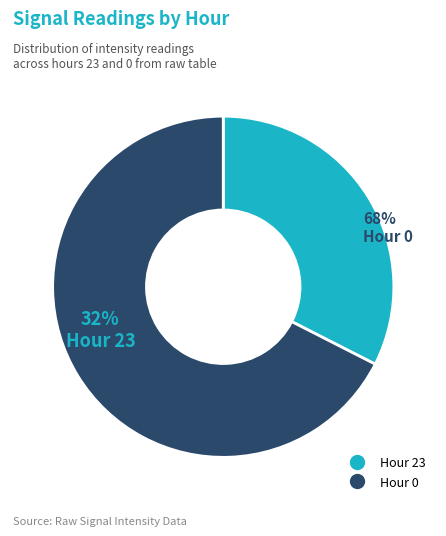

To the nearest percent, what is the combined percentage of Hour 23 and Hour 0?

100%